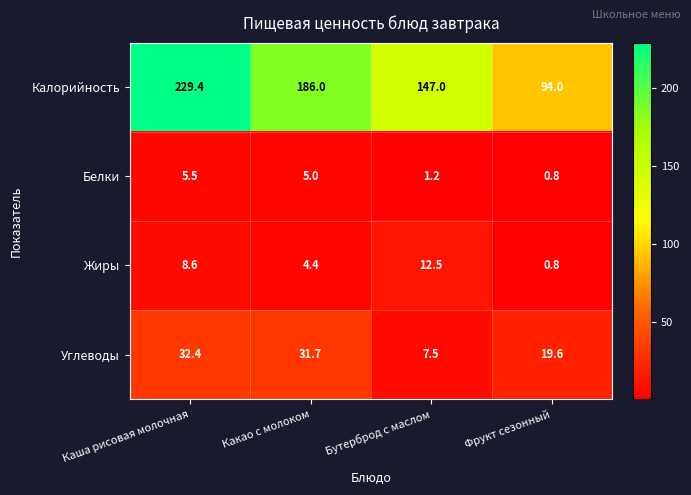

Reading right to left, extract all data points from this chart.

Калорийность: 94.0	147.0	186.0	229.4
Белки: 0.8	1.2	5.0	5.5
Жиры: 0.8	12.5	4.4	8.6
Углеводы: 19.6	7.5	31.7	32.4